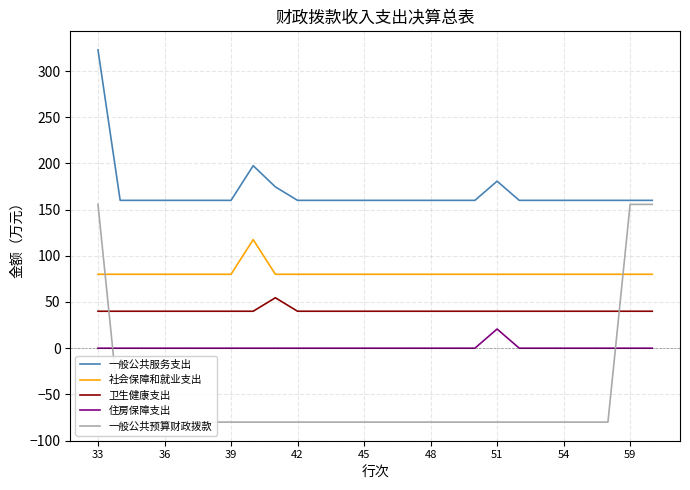

How many times do 社会保障和就业支出 and 一般公共预算财政拨款 cross each other?

2